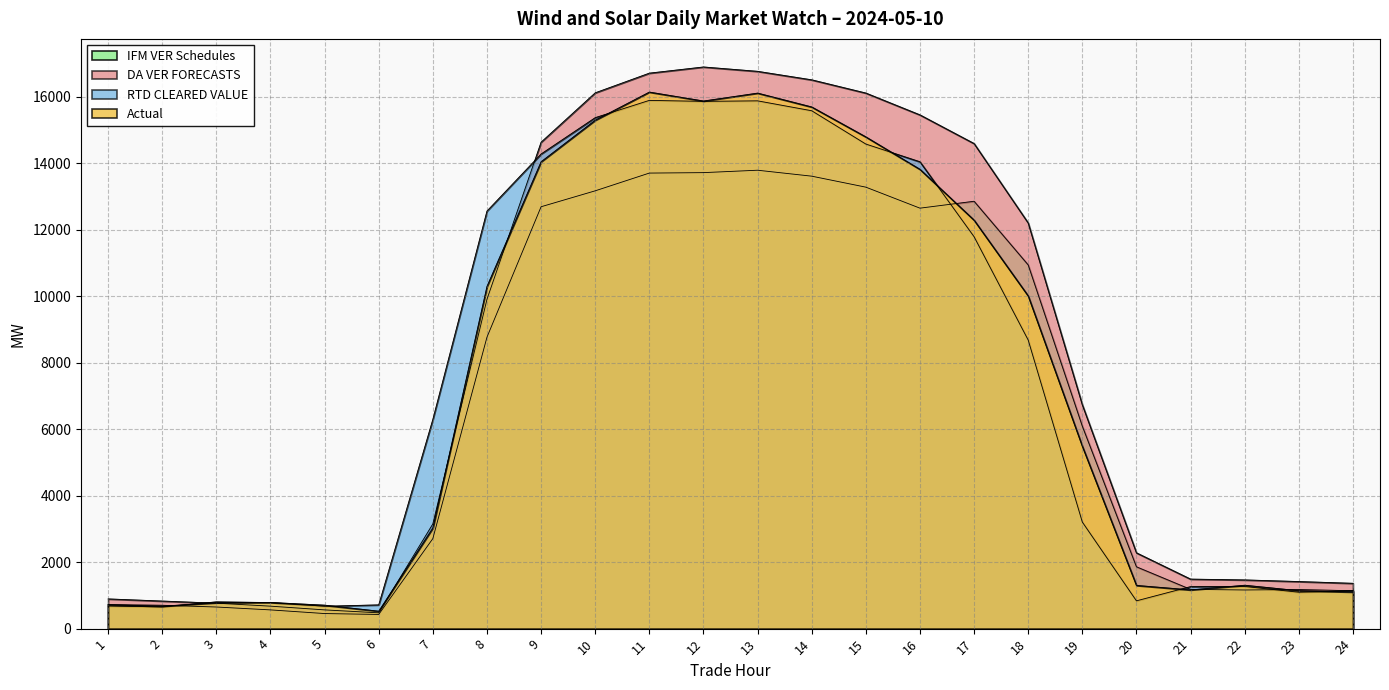

Where is Actual nearest to the value 8335?

18